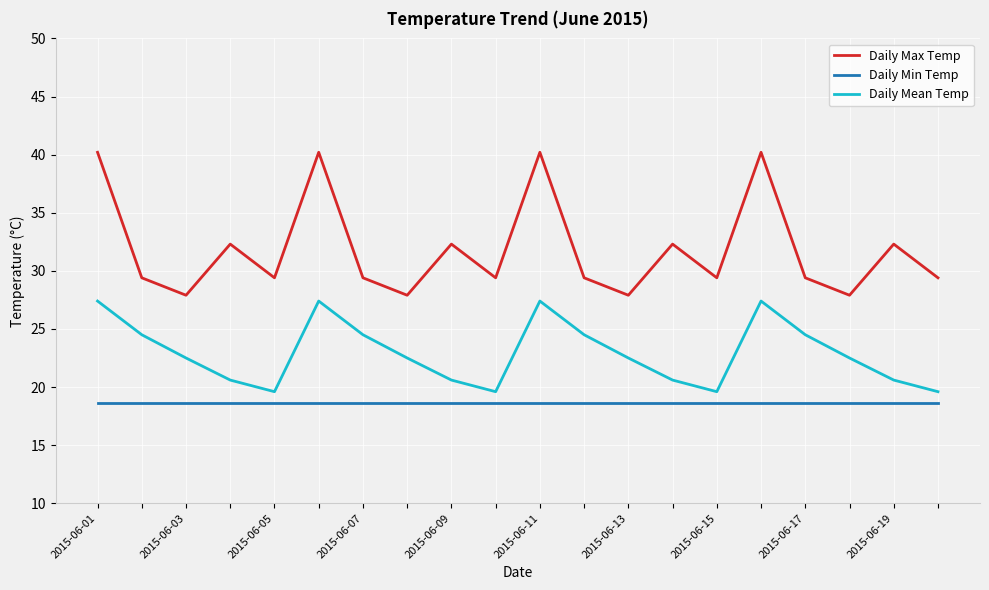

What is the difference between the maximum and minimum values in the Daily Max Temp series?

12.3